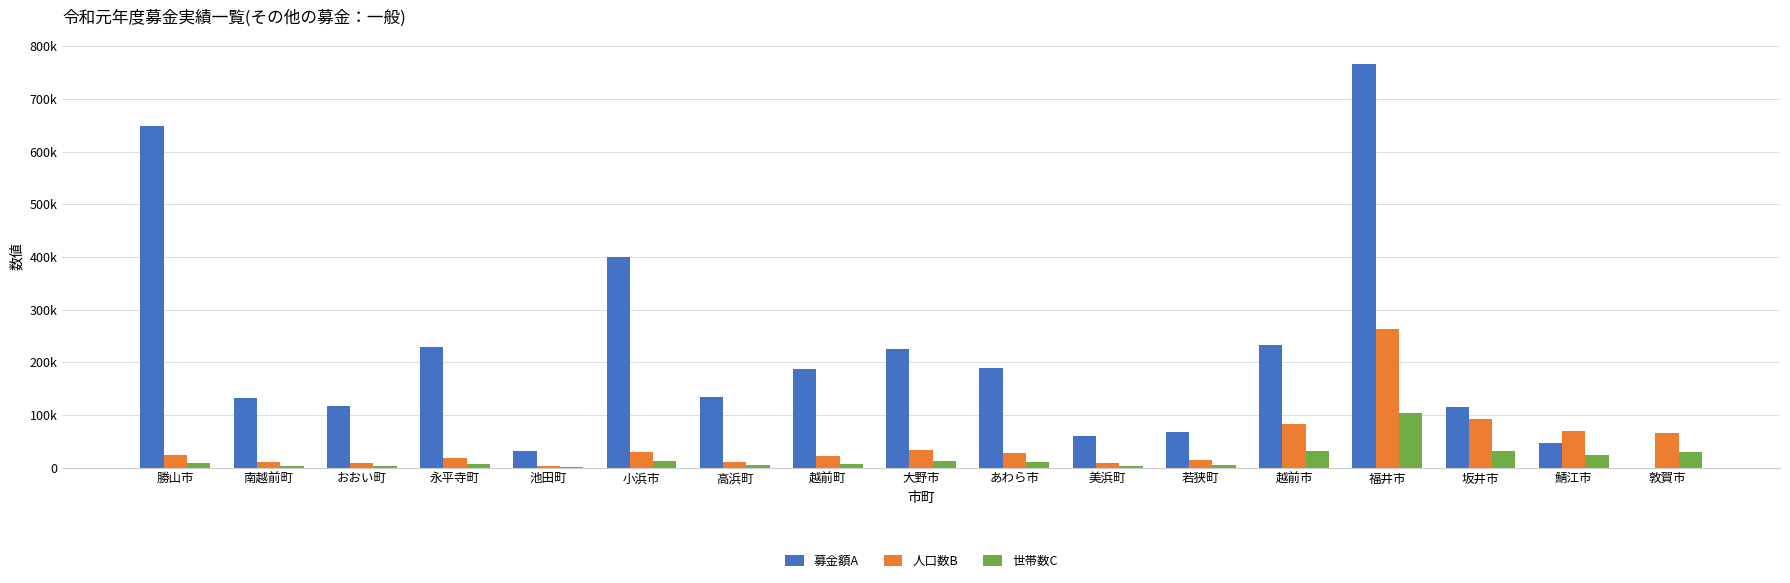

Is the value of 人口数B at 池田町 greater than the value of 募金額A at 永平寺町?

No